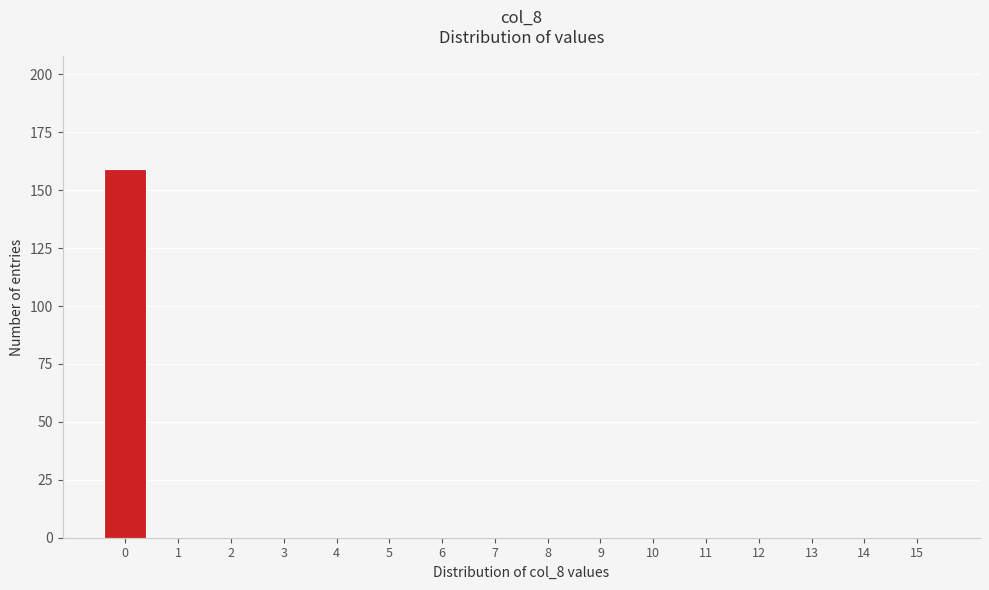

Reading left to right, transcribe all the data shown in this chart.

0=159	1=0	2=0	3=0	4=0	5=0	6=0	7=0	8=0	9=0	10=0	11=0	12=0	13=0	14=0	15=0